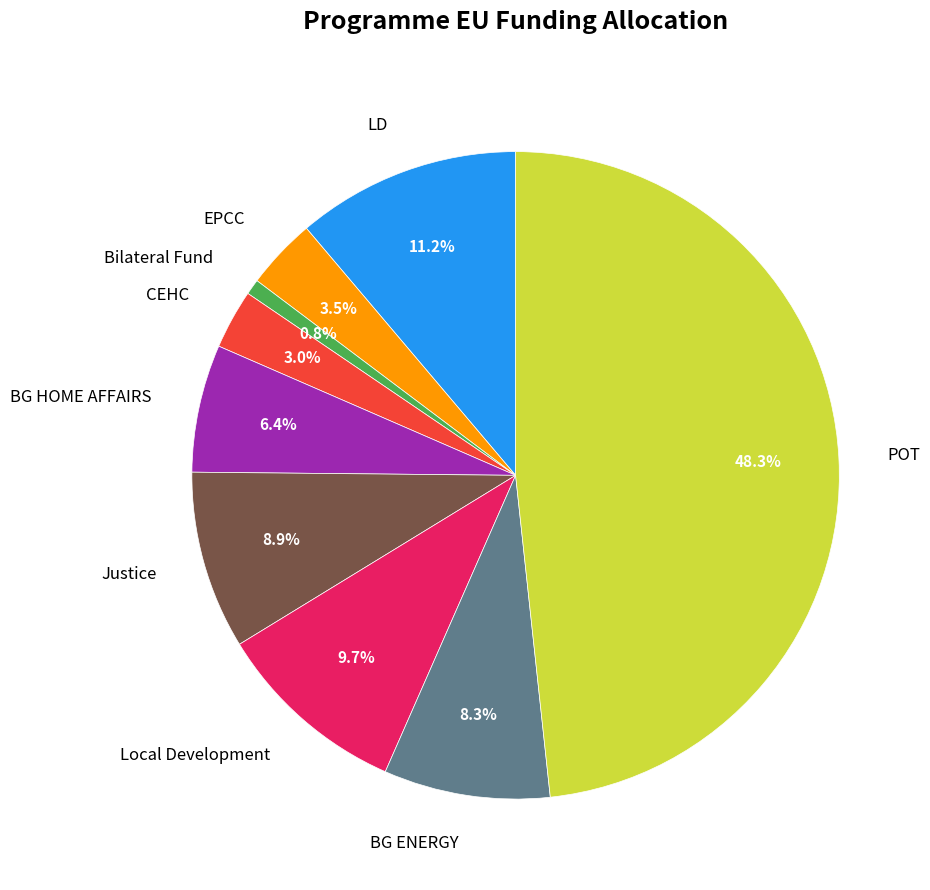

What is the smallest slice in the pie chart?

Bilateral Fund